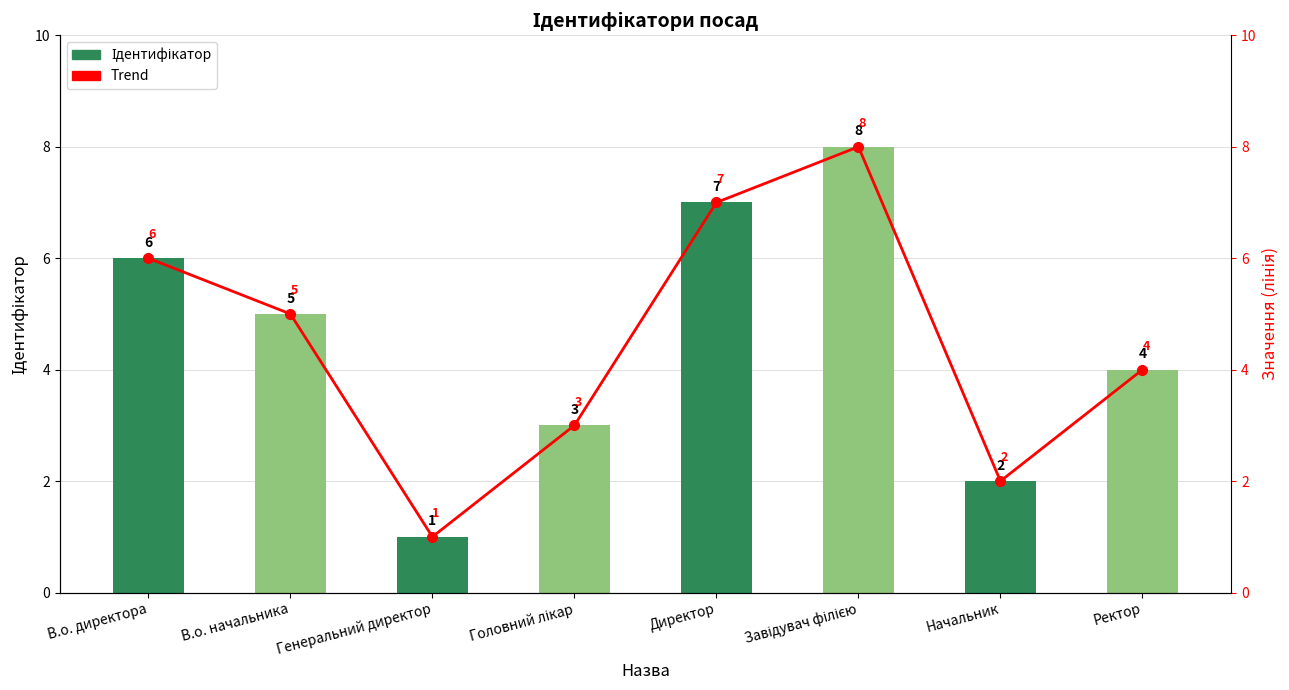

List the labels in order of Ідентифікатор value, largest first.

Завідувач філією, Директор, В.о. директора, В.о. начальника, Ректор, Головний лікар, Начальник, Генеральний директор